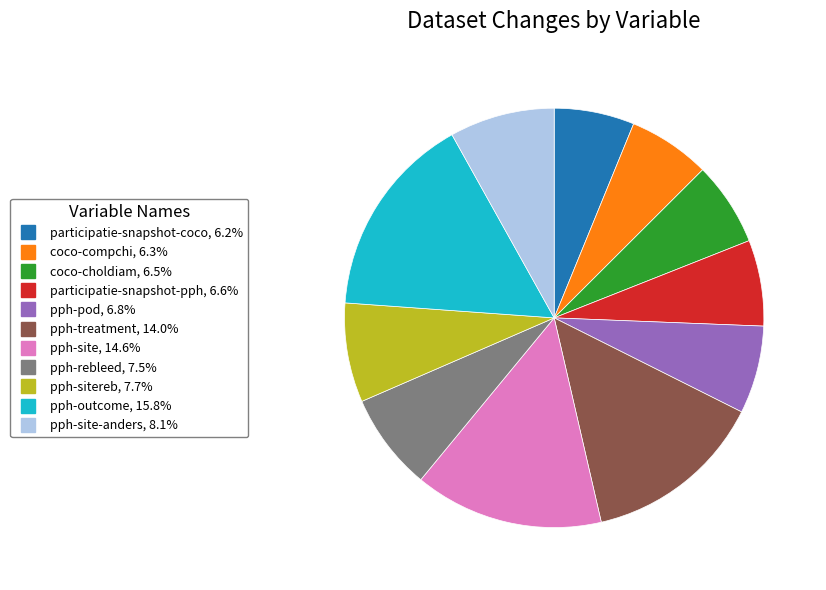

Is there a majority slice in this chart?

No